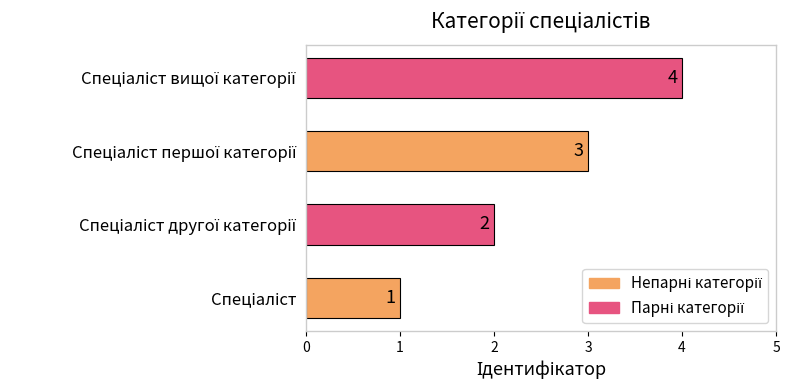

How many values are between 2 and 4?

3